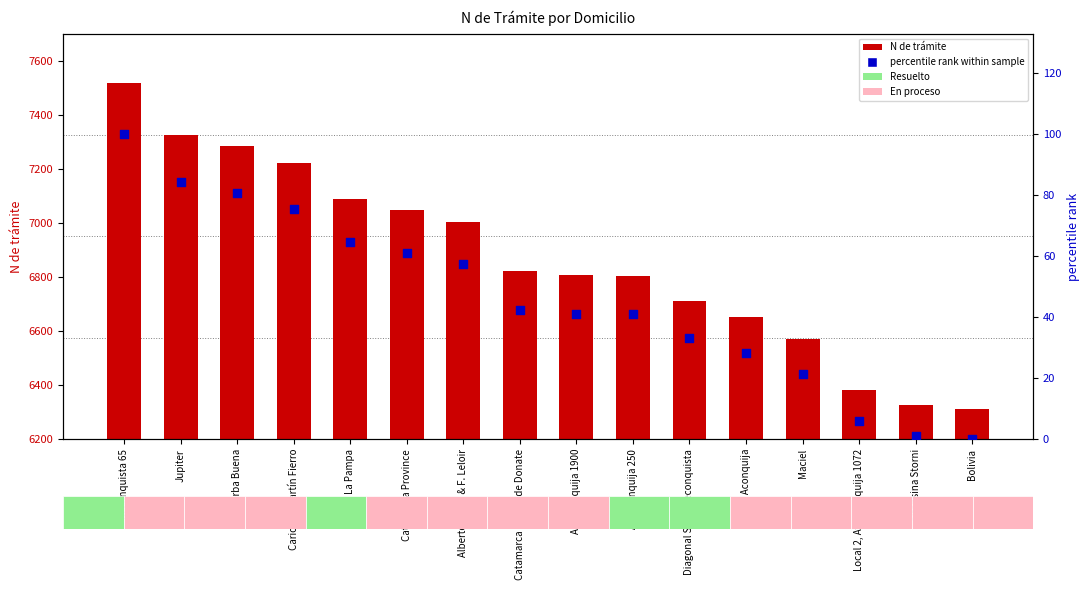

Which series has the widest spread of Y values?

N de trámite